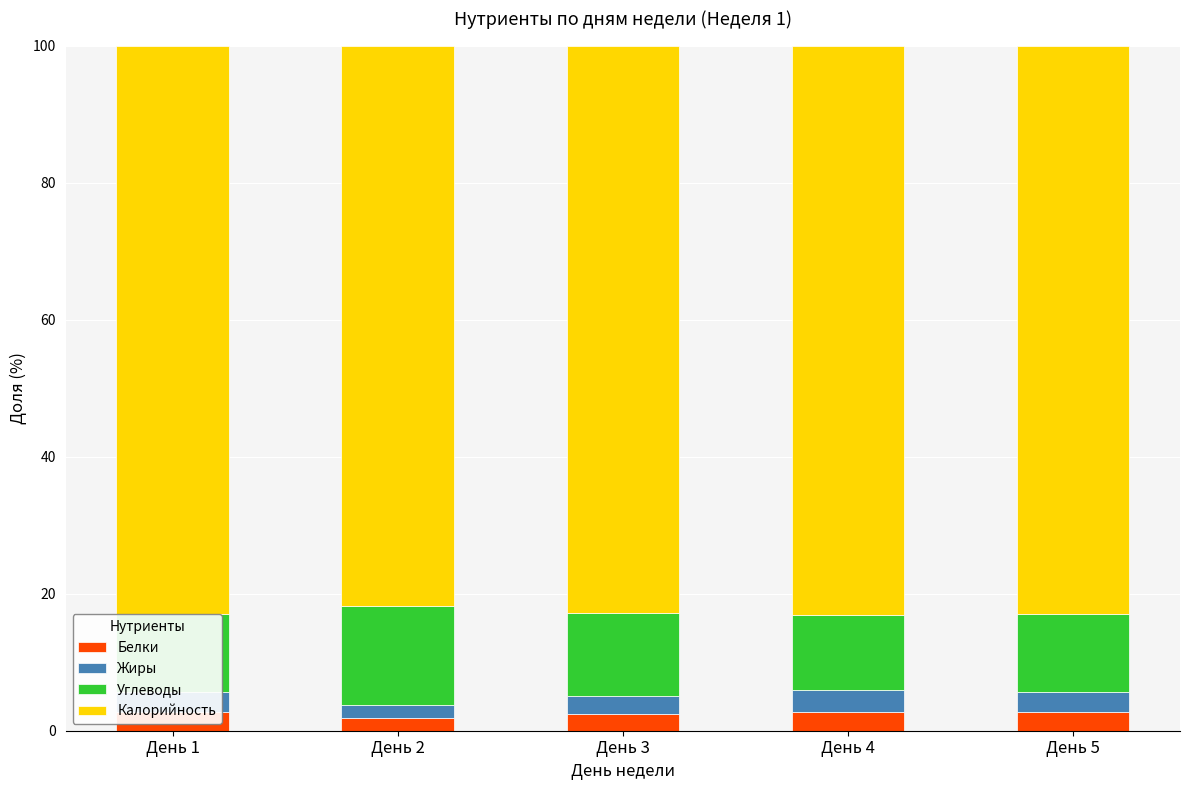

List the series in order of their peak value, highest first.

Калорийность, Углеводы, Жиры, Белки